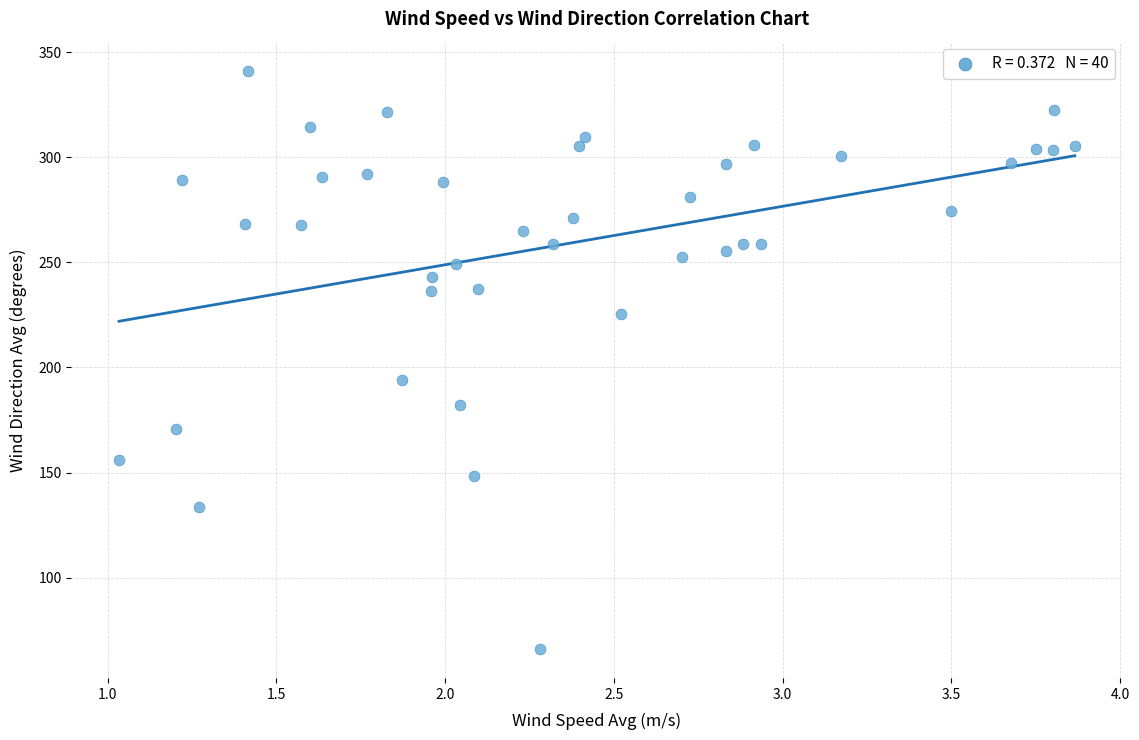

What is the range of X values (max minus min)?

2.8